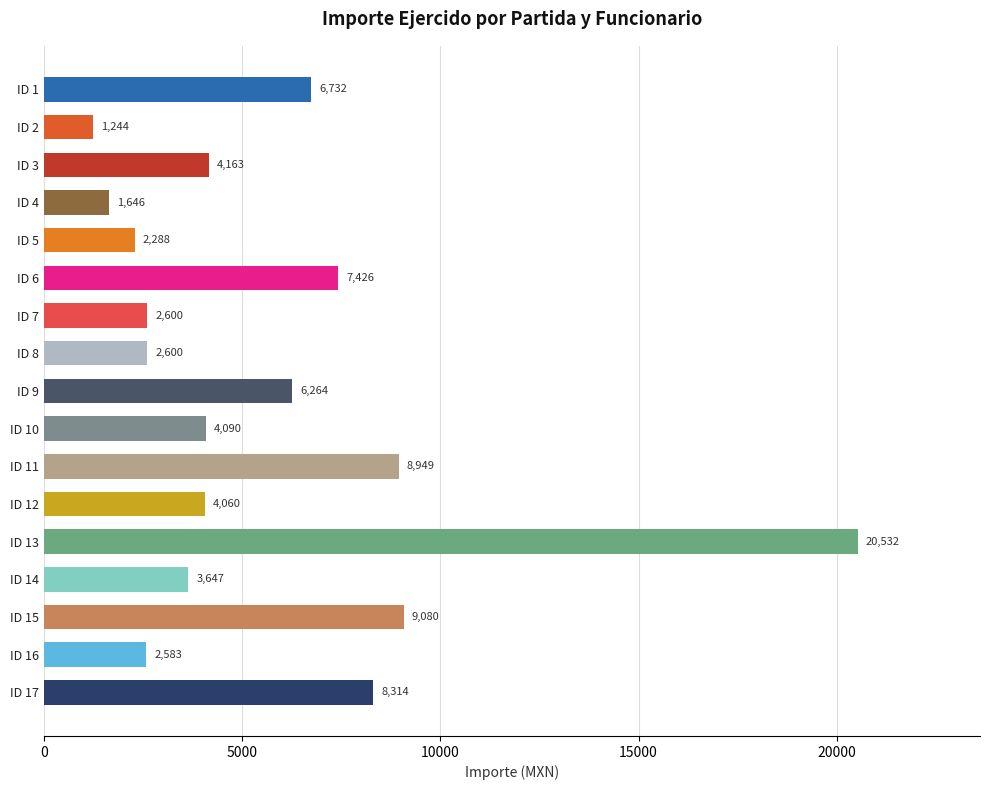

The value at ID 7 is 3894.0. True or false?

False